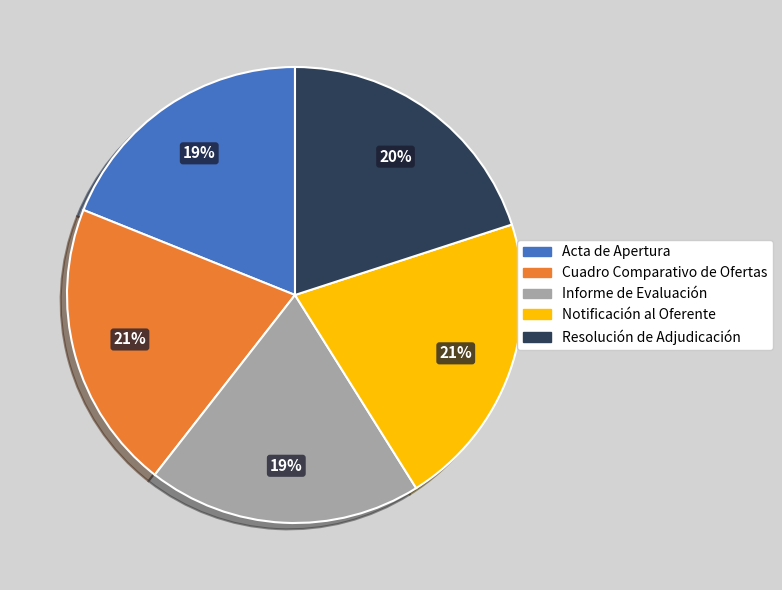

Is it true that Acta de Apertura is 19% of the pie?

True